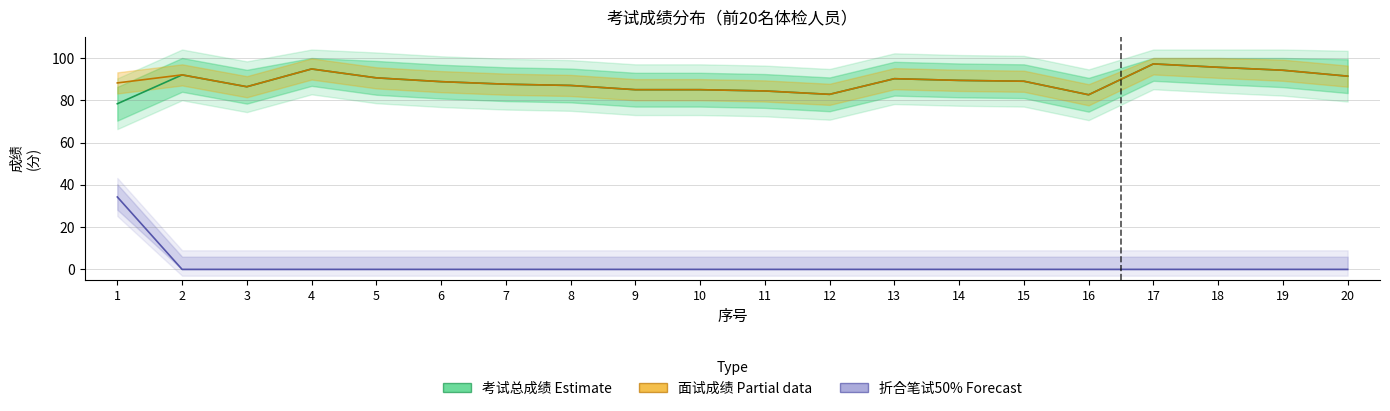

What is the minimum value for 面试成绩 (Partial)?

82.6